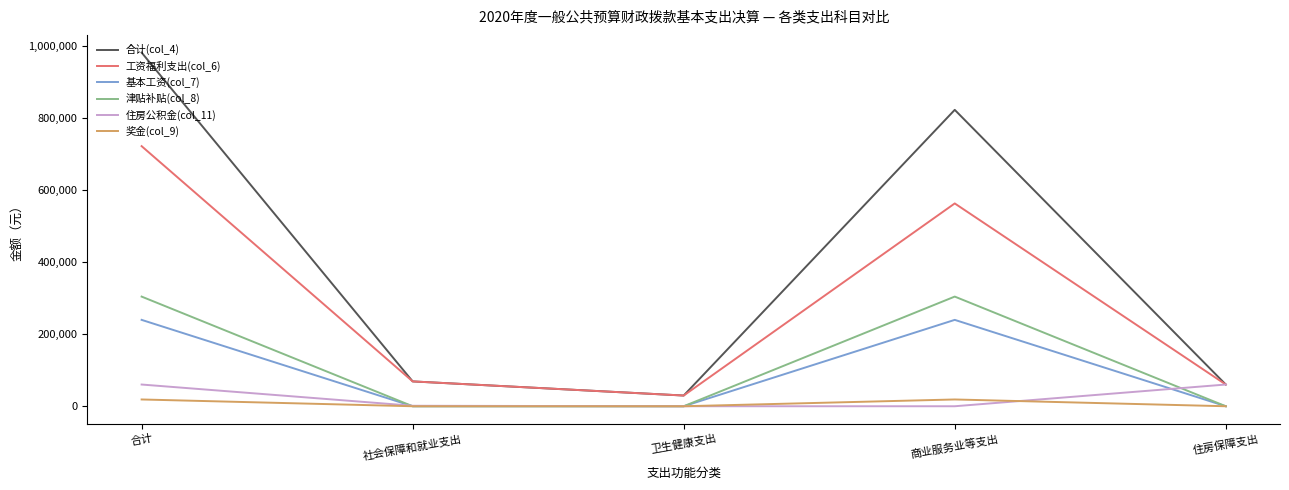

At which label does 工资福利支出(col_6) reach its minimum?

卫生健康支出